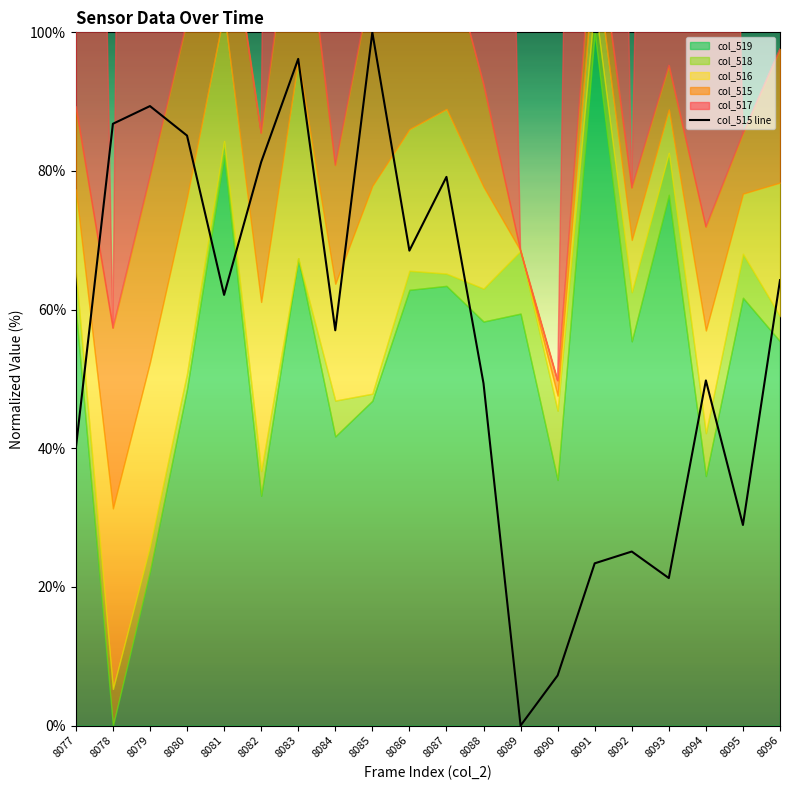

At which category does the chart reach its peak across all series?

8085